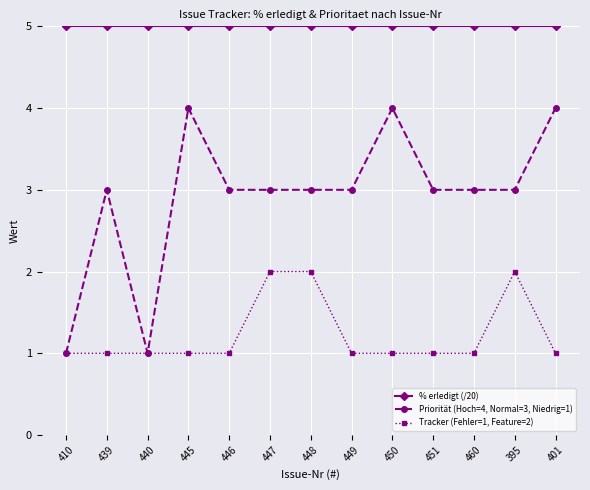

How many lines are shown in the chart?

3